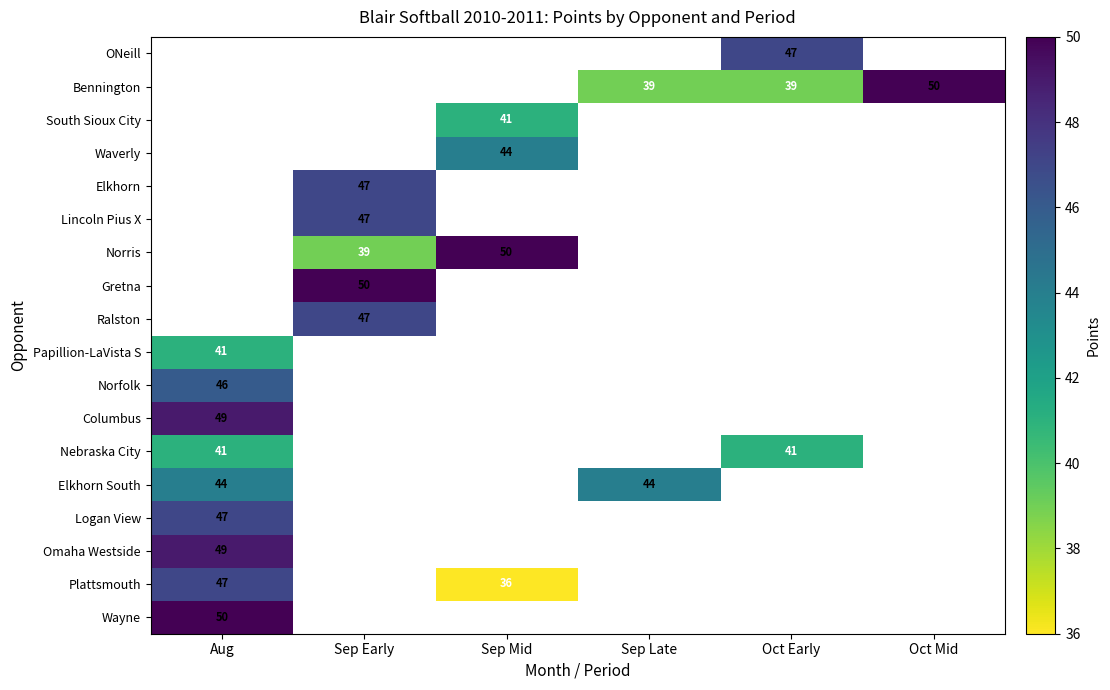

Is it true that ONeill equals 47 at Oct Early?

True